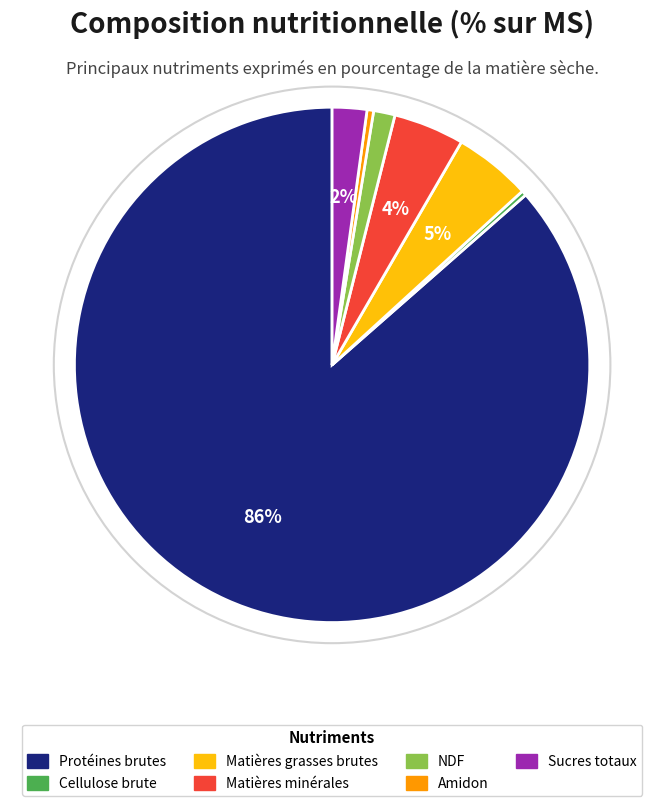

Combined, do NDF and Matières grasses brutes account for over 50%?

No